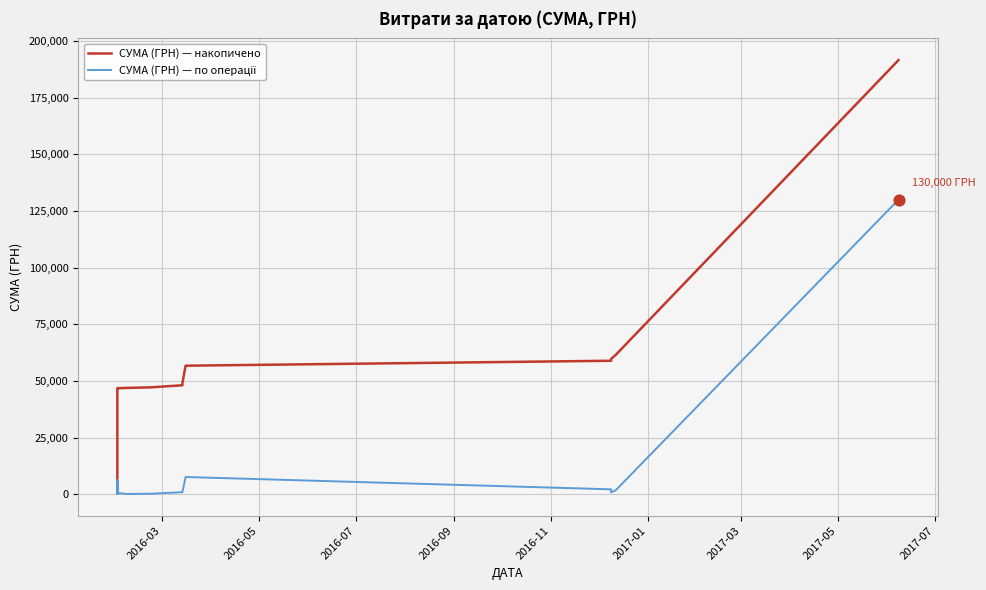

Which series has the largest total across all categories?

СУМА (ГРН) — накопичено